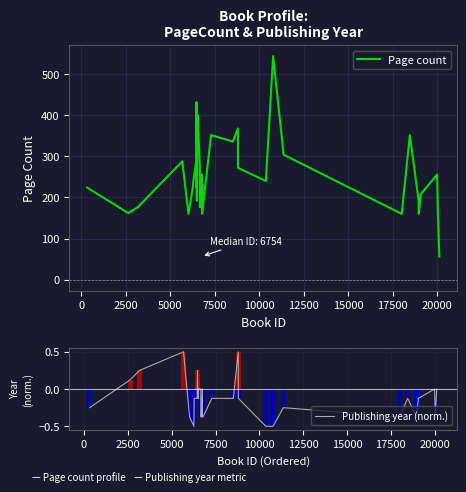

Which series has the largest range (max minus min)?

Page count